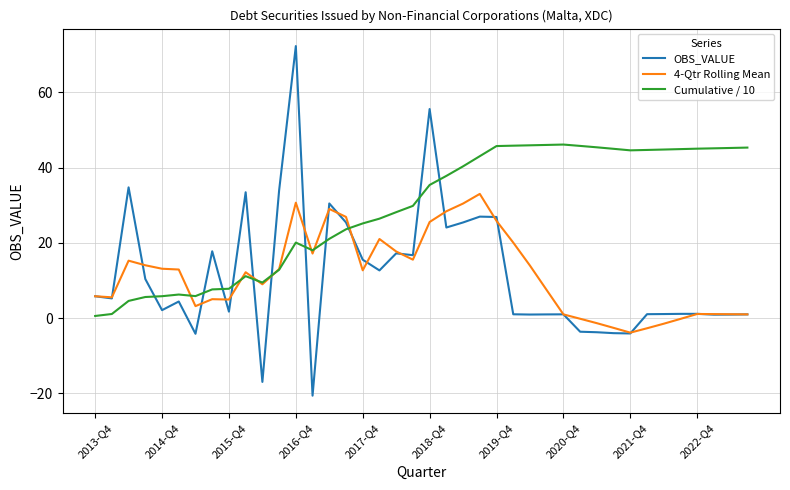

Which series has the widest spread of values?

OBS_VALUE